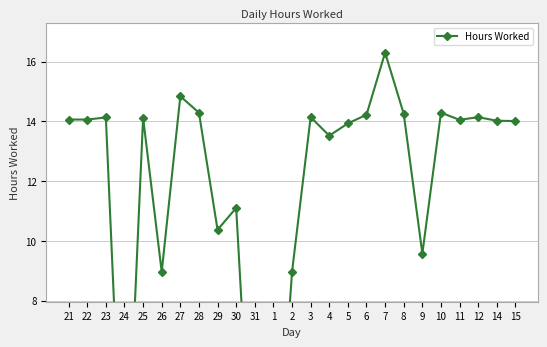

Is this an area chart (filled region under the line)?

No